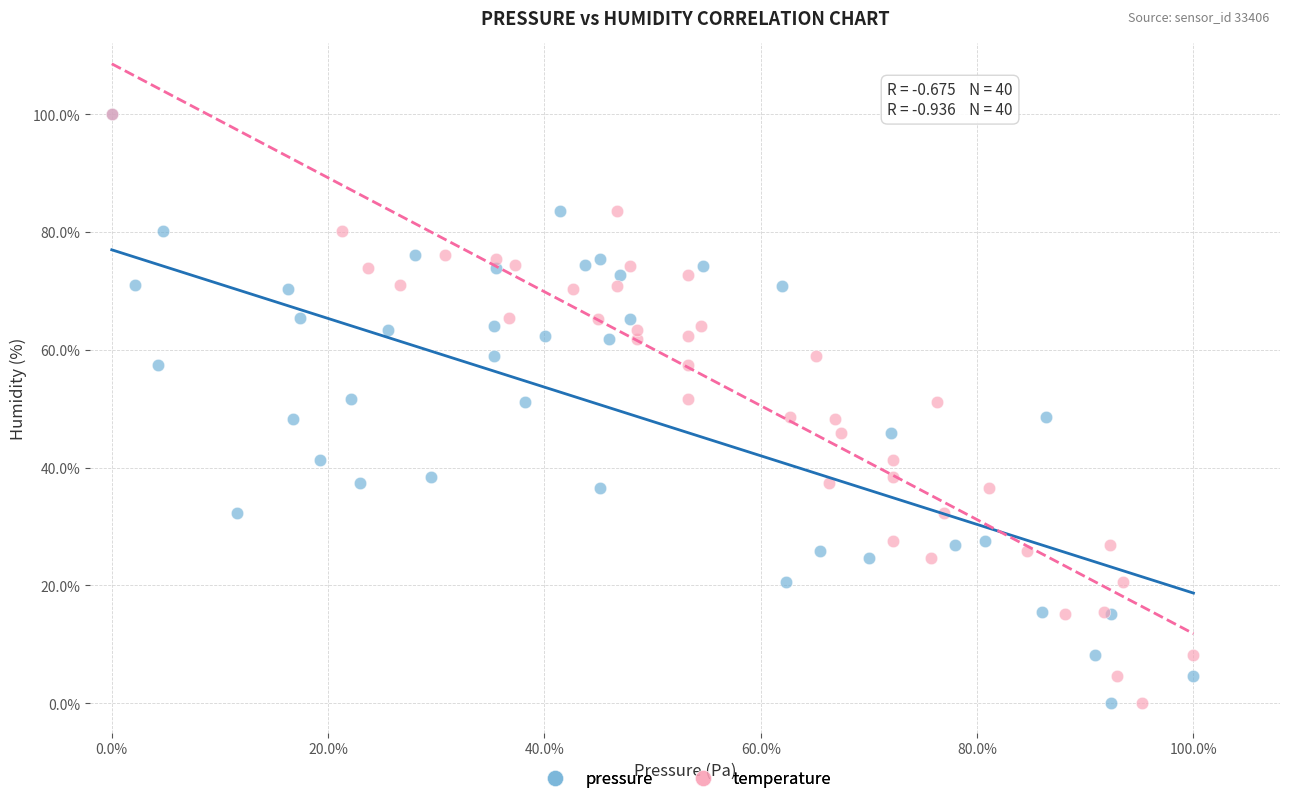

What are all the series names shown in the legend?

pressure, temperature